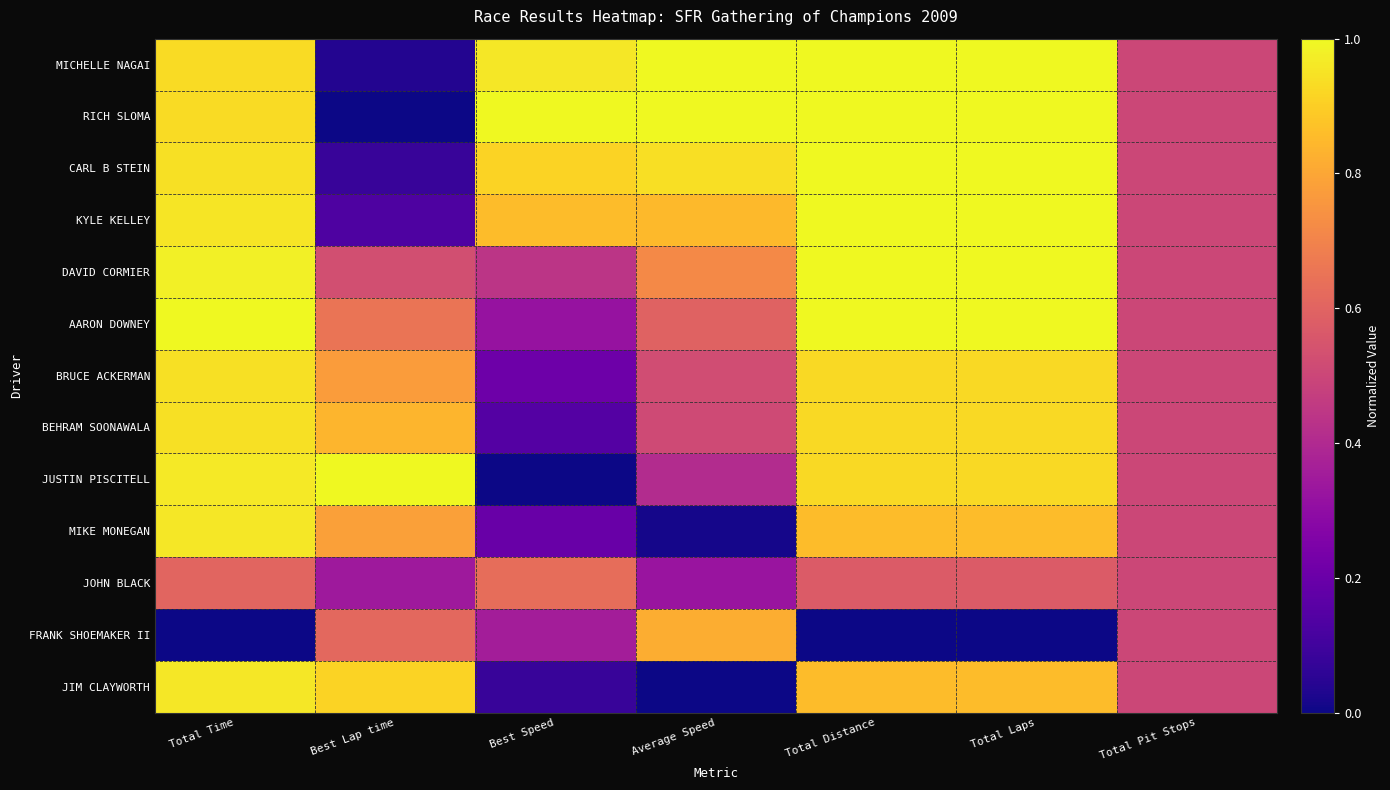

Reading right to left, what are all the values shown in this chart?

MICHELLE NAGAI: Total Pit Stops=0.5	Total Laps=1.0	Total Distance=1.0	Average Speed=1.0	Best Speed=1.0	Best Lap time=0.0	Total Time=0.9
RICH SLOMA: Total Pit Stops=0.5	Total Laps=1.0	Total Distance=1.0	Average Speed=1.0	Best Speed=1.0	Best Lap time=0.0	Total Time=0.9
CARL B STEIN: Total Pit Stops=0.5	Total Laps=1.0	Total Distance=1.0	Average Speed=0.9	Best Speed=0.9	Best Lap time=0.1	Total Time=0.9
KYLE KELLEY: Total Pit Stops=0.5	Total Laps=1.0	Total Distance=1.0	Average Speed=0.8	Best Speed=0.9	Best Lap time=0.1	Total Time=1.0
DAVID CORMIER: Total Pit Stops=0.5	Total Laps=1.0	Total Distance=1.0	Average Speed=0.7	Best Speed=0.4	Best Lap time=0.5	Total Time=1.0
AARON DOWNEY: Total Pit Stops=0.5	Total Laps=1.0	Total Distance=1.0	Average Speed=0.6	Best Speed=0.3	Best Lap time=0.7	Total Time=1.0
BRUCE ACKERMAN: Total Pit Stops=0.5	Total Laps=0.9	Total Distance=0.9	Average Speed=0.5	Best Speed=0.2	Best Lap time=0.8	Total Time=0.9
BEHRAM SOONAWALA: Total Pit Stops=0.5	Total Laps=0.9	Total Distance=0.9	Average Speed=0.5	Best Speed=0.1	Best Lap time=0.8	Total Time=0.9
JUSTIN PISCITELL: Total Pit Stops=0.5	Total Laps=0.9	Total Distance=0.9	Average Speed=0.4	Best Speed=0.0	Best Lap time=1.0	Total Time=1.0
MIKE MONEGAN: Total Pit Stops=0.5	Total Laps=0.9	Total Distance=0.9	Average Speed=0.0	Best Speed=0.2	Best Lap time=0.8	Total Time=1.0
JOHN BLACK: Total Pit Stops=0.5	Total Laps=0.6	Total Distance=0.6	Average Speed=0.3	Best Speed=0.6	Best Lap time=0.3	Total Time=0.6
FRANK SHOEMAKER II: Total Pit Stops=0.5	Total Laps=0.0	Total Distance=0.0	Average Speed=0.8	Best Speed=0.4	Best Lap time=0.6	Total Time=0.0
JIM CLAYWORTH: Total Pit Stops=0.5	Total Laps=0.9	Total Distance=0.9	Average Speed=0.0	Best Speed=0.1	Best Lap time=0.9	Total Time=1.0